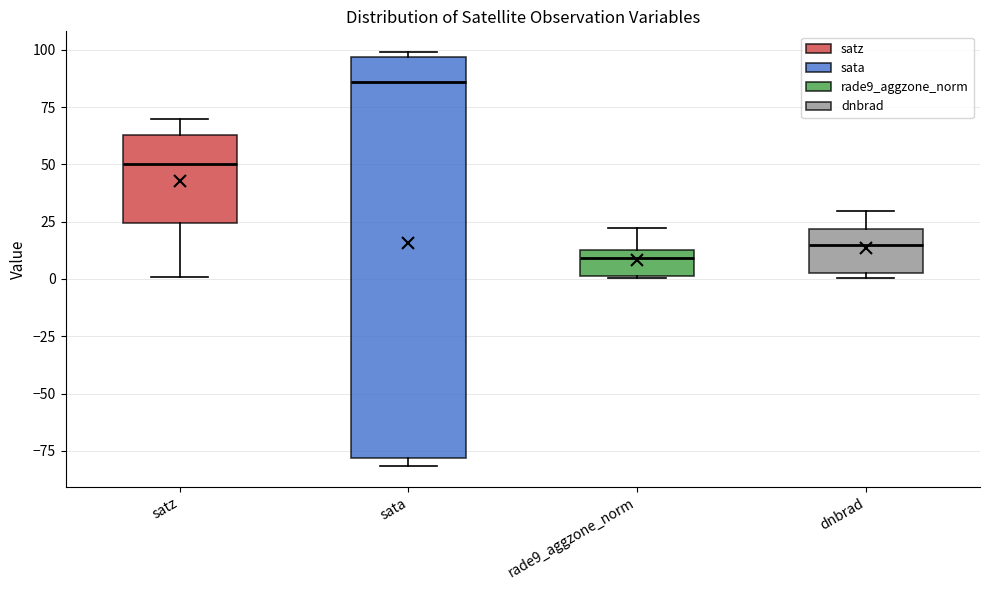

Comparing the boxes themselves (not the whiskers), which one is the tallest?

sata